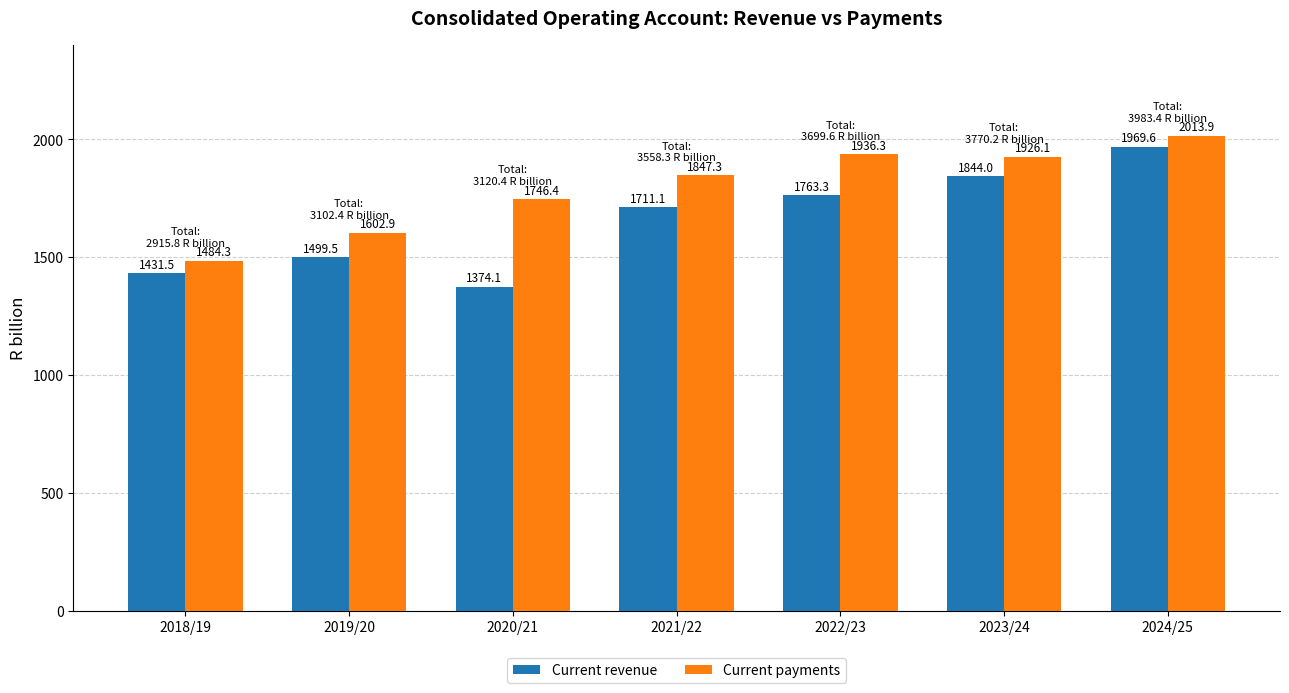

What is the approximate value of Current revenue at 2024/25?

1969.6